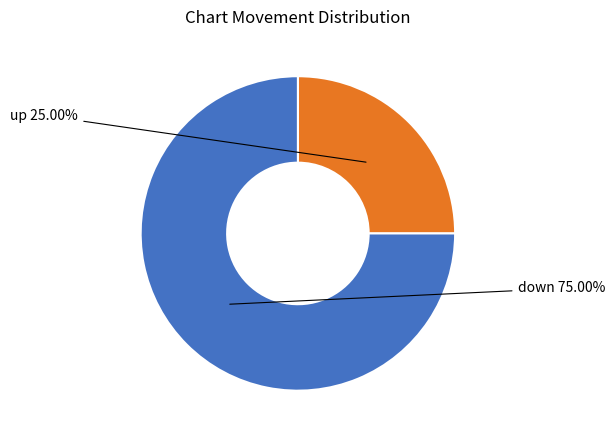

How many segments does this pie chart have?

2